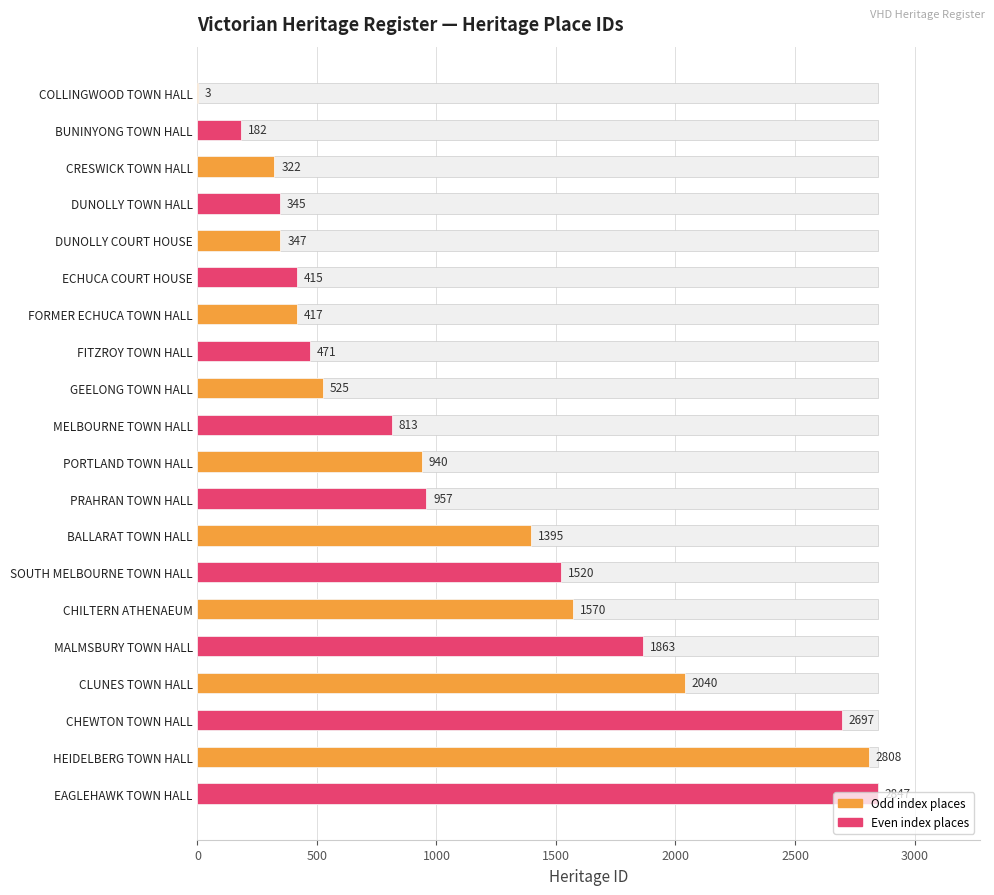

What is the minimum value shown in the chart?

3